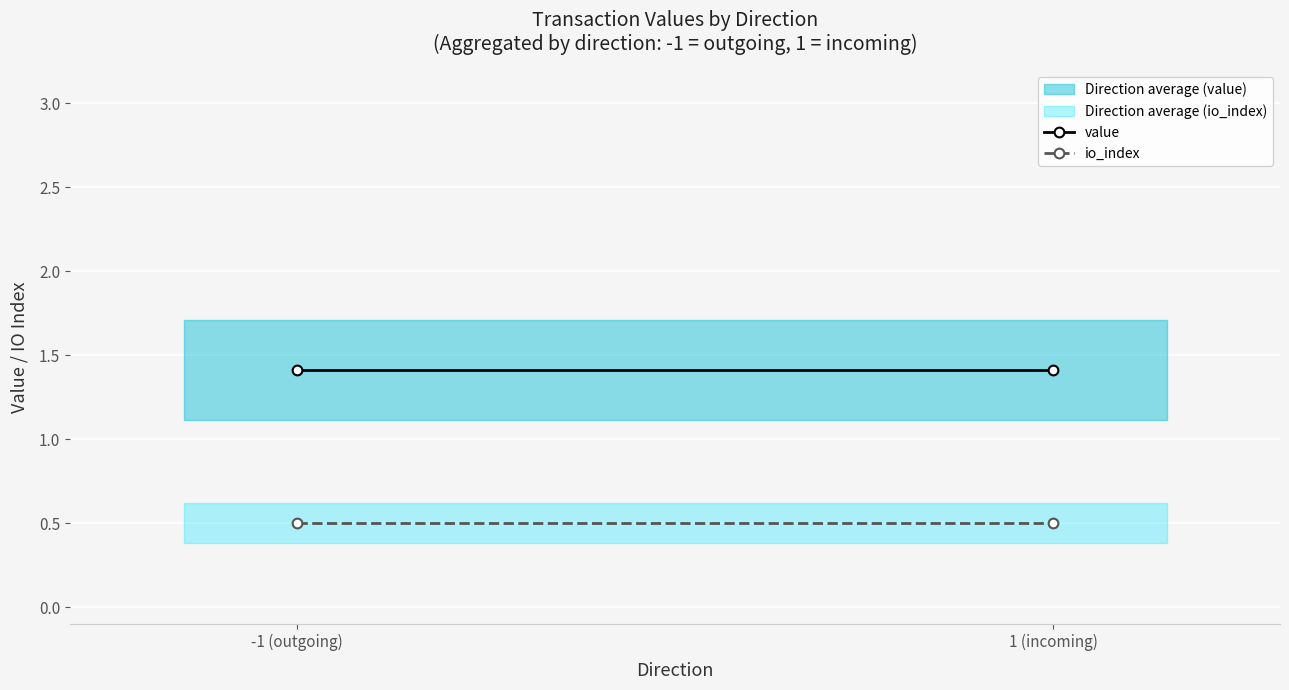

Which series has the widest spread of values?

value